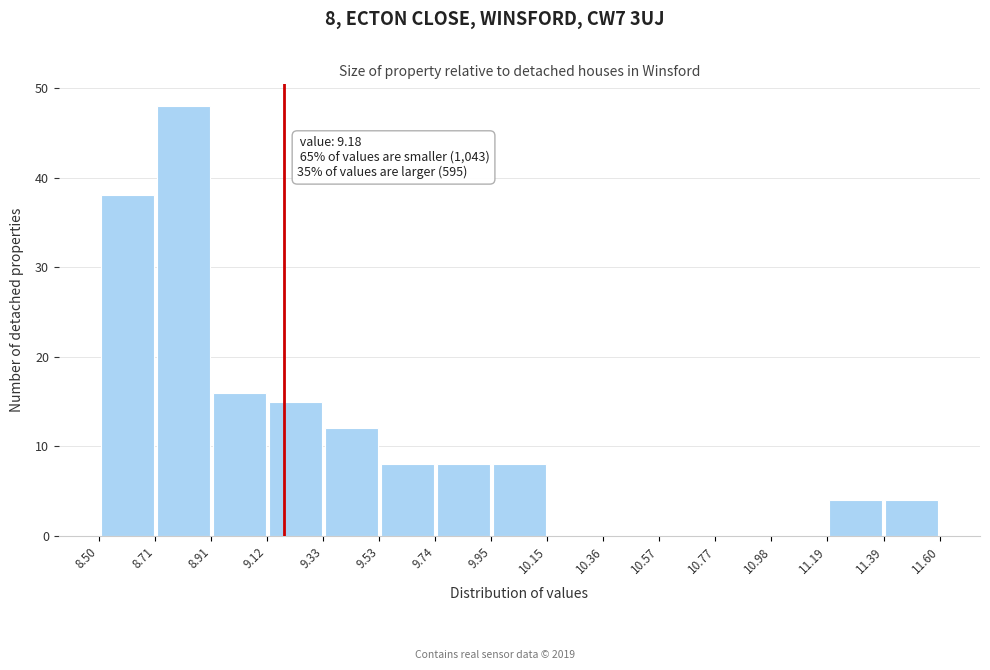

Over which range of the x-axis is the bar tallest?

8.71 to 8.91